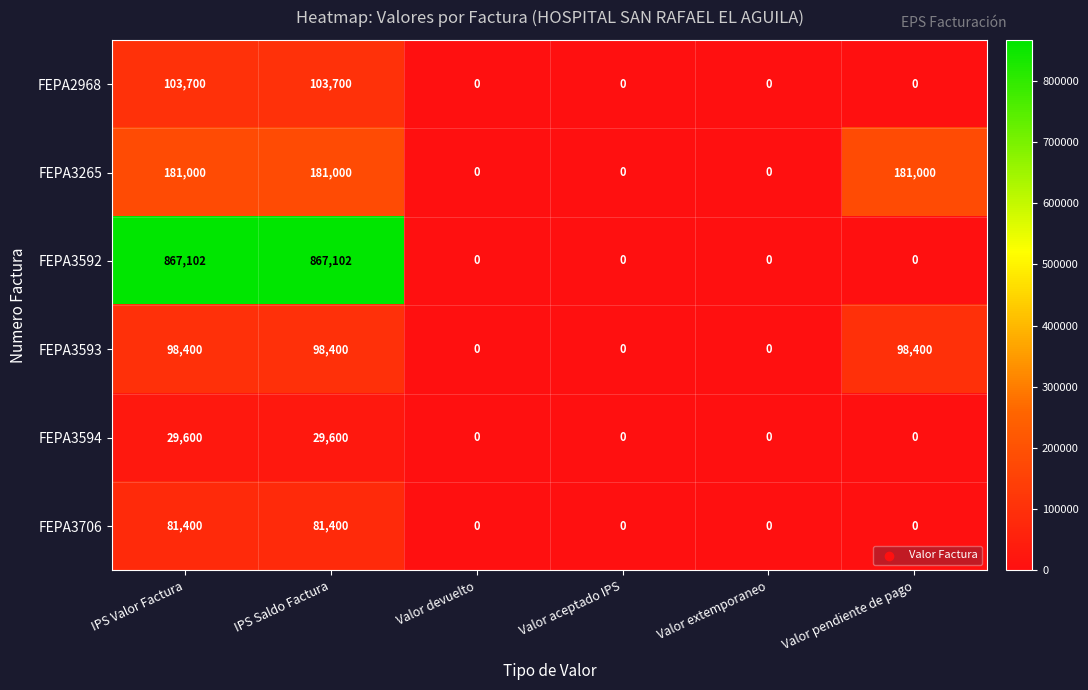

Which series has the largest total across all categories?

FEPA3592